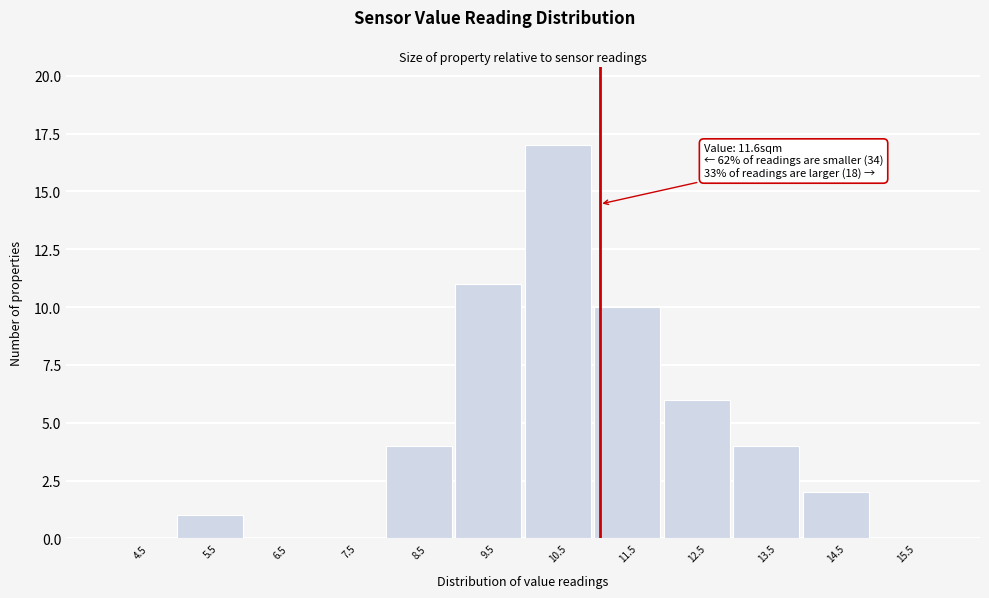

Reading right to left, transcribe all the data shown in this chart.

15.5=0	14.5=2	13.5=4	12.5=6	11.5=10	10.5=17	9.5=11	8.5=4	7.5=0	6.5=0	5.5=1	4.5=0